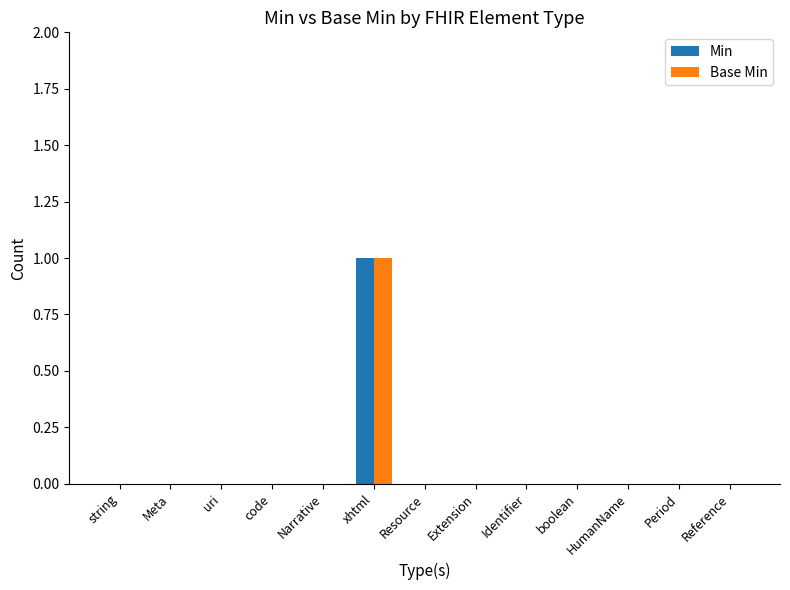

Is the value of Min at xhtml greater than the value of Base Min at code?

Yes